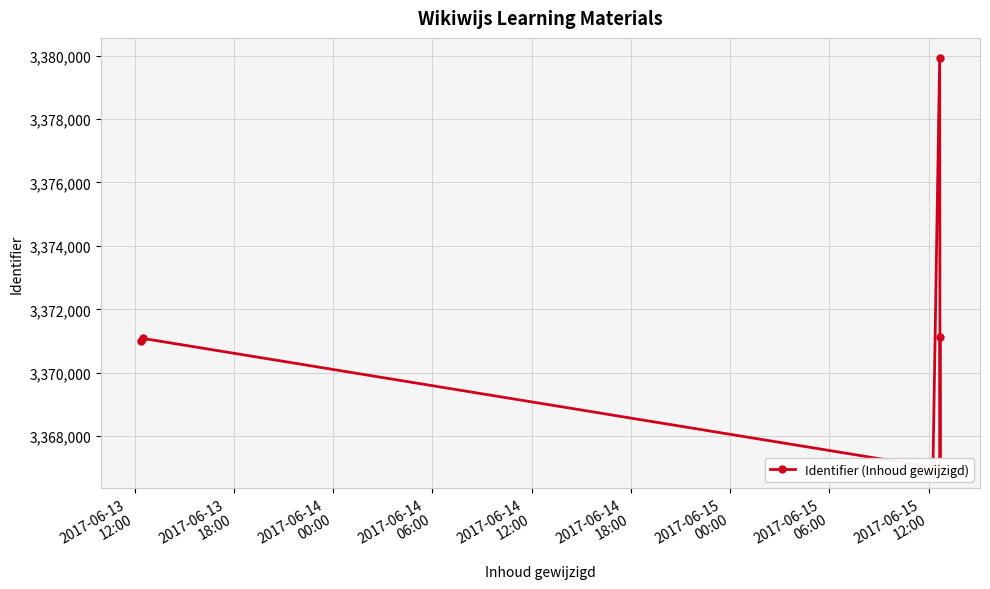

Between 2017-06-14
06:00 and 2017-06-14
12:00, which is larger?

2017-06-14
06:00